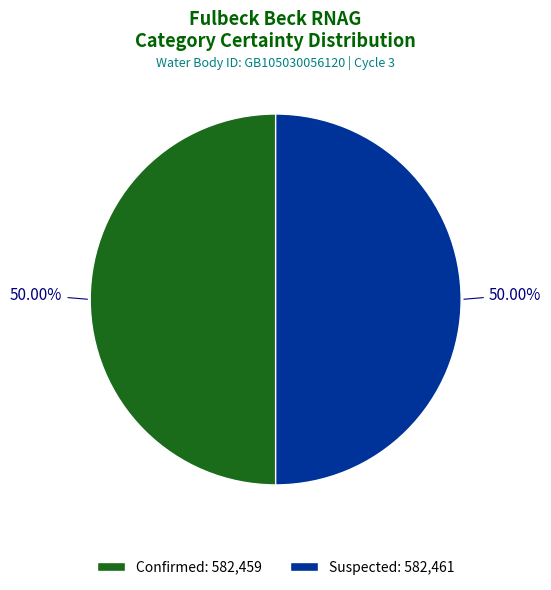

True or false: Confirmed accounts for 50% of the total.

True